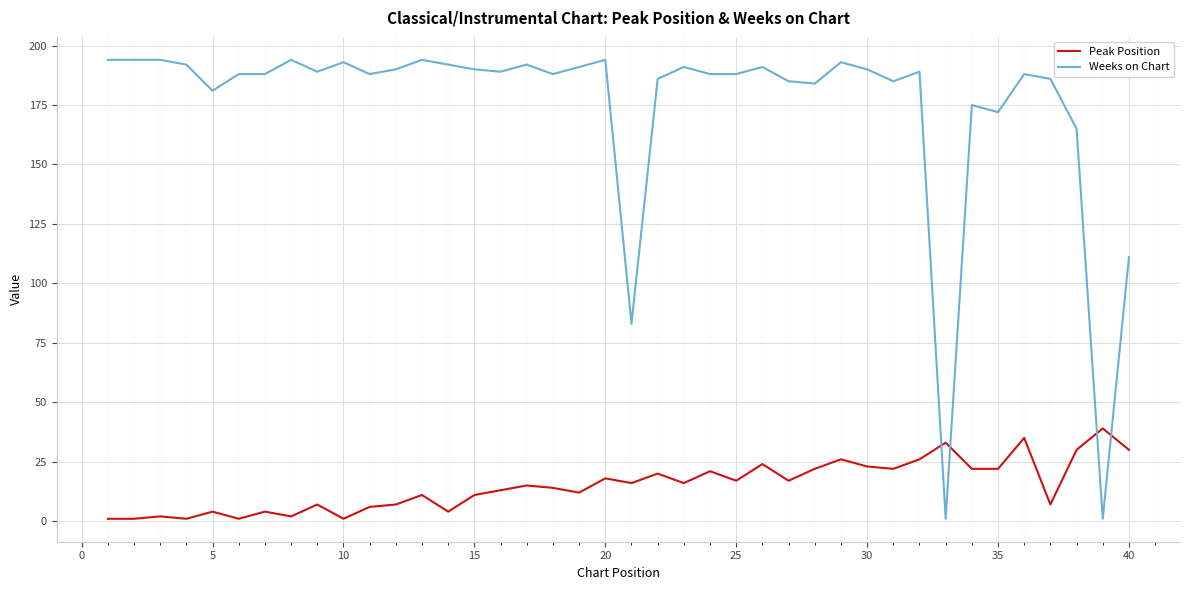

Which series has the largest total across all categories?

Weeks on Chart